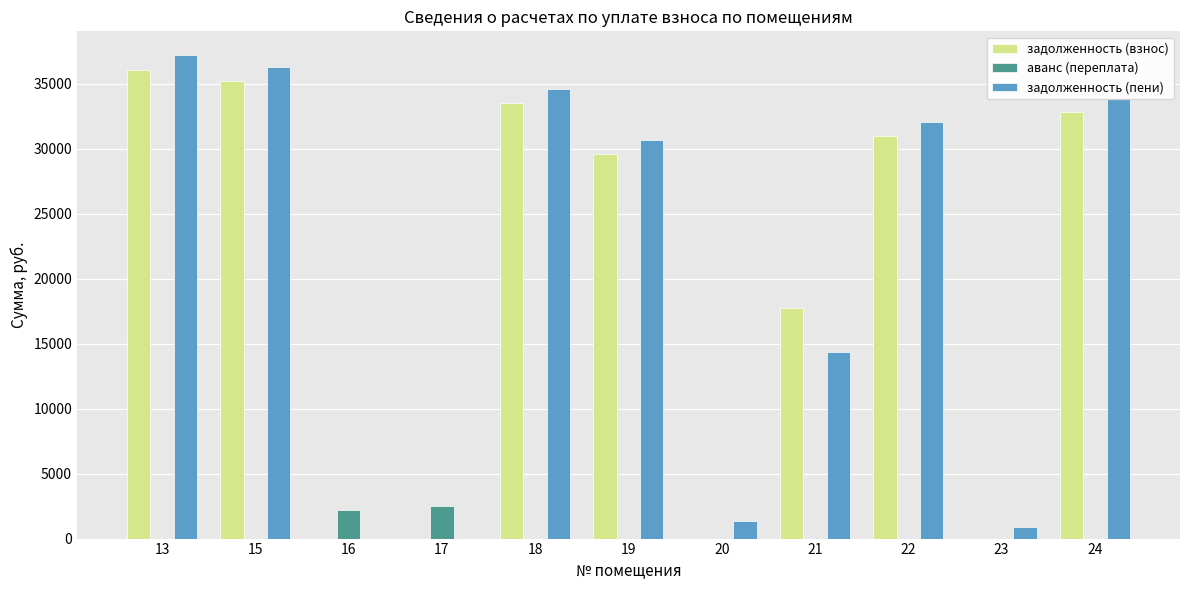

How many groups of bars are there?

11